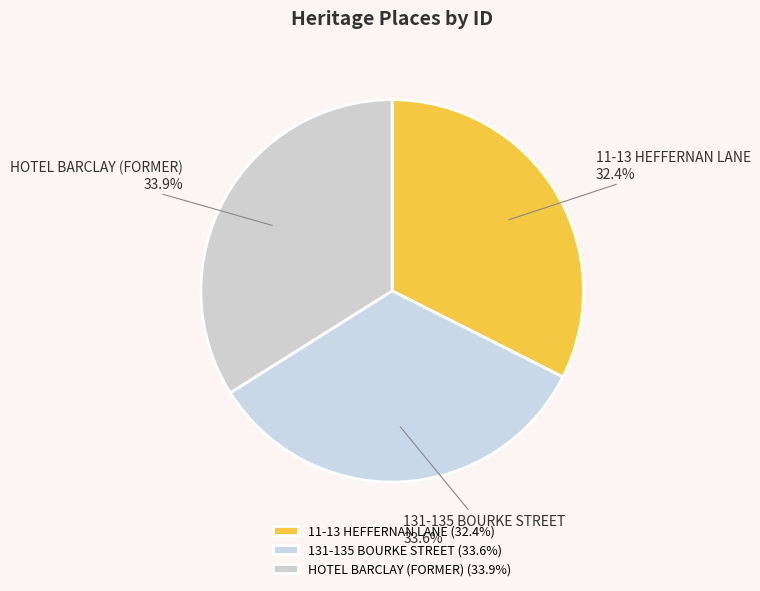

Approximately how many times larger is the value at HOTEL BARCLAY (FORMER) compared to 11-13 HEFFERNAN LANE?

1.0